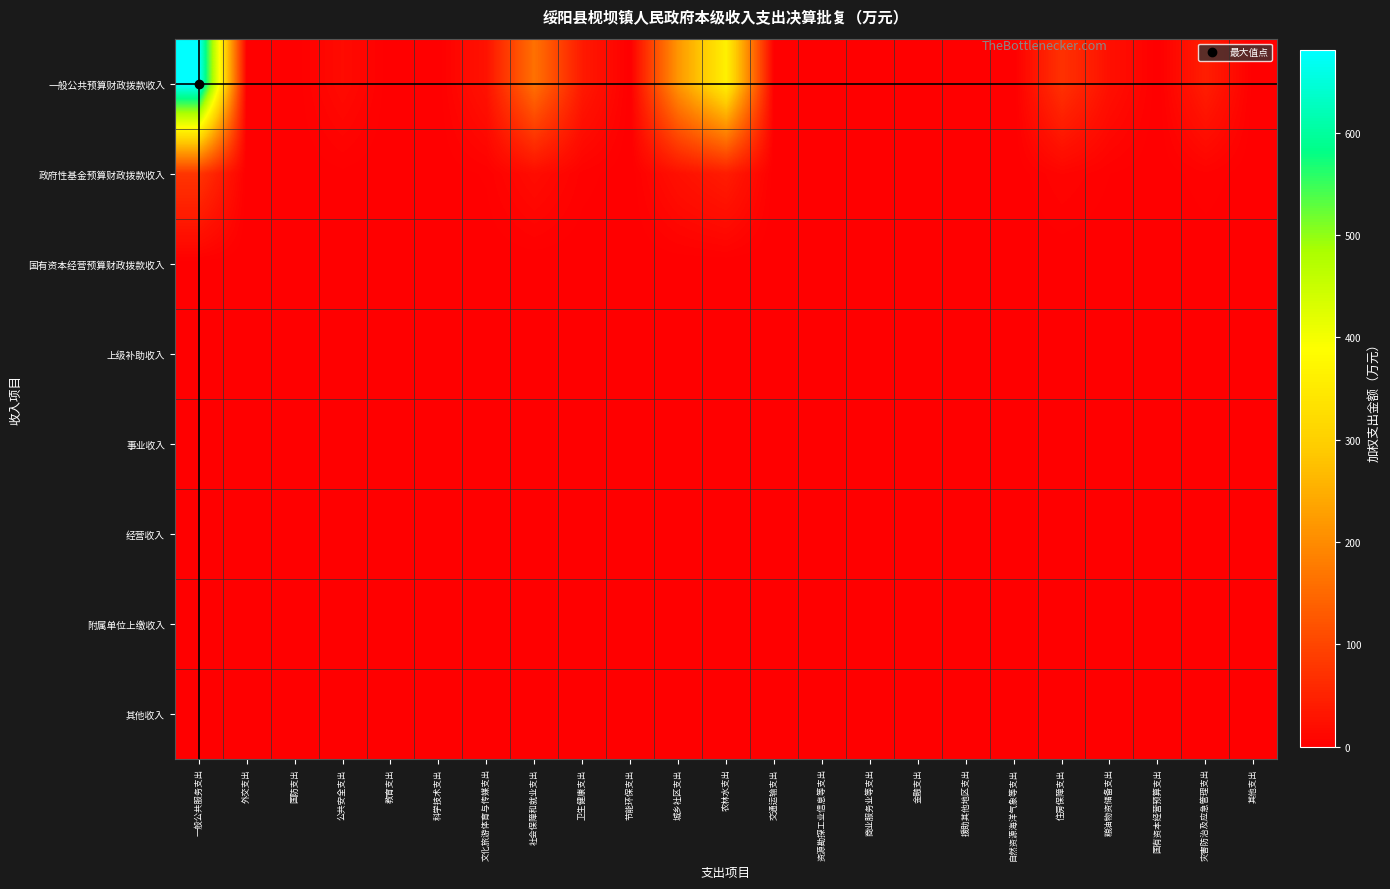

Which series has the widest spread of values?

一般公共预算财政拨款收入